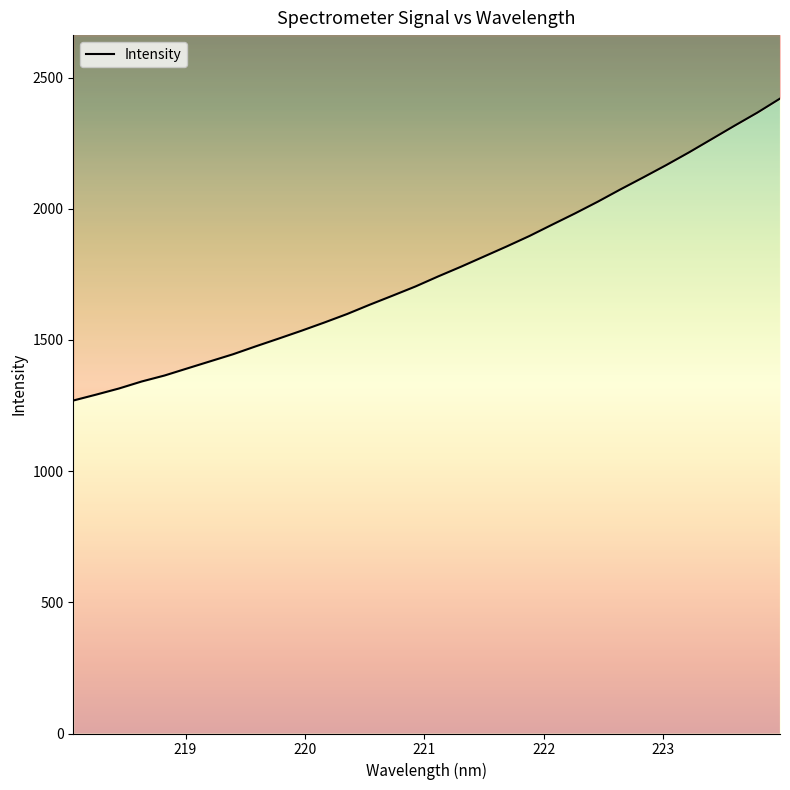

How many categories are shown in the chart?

32